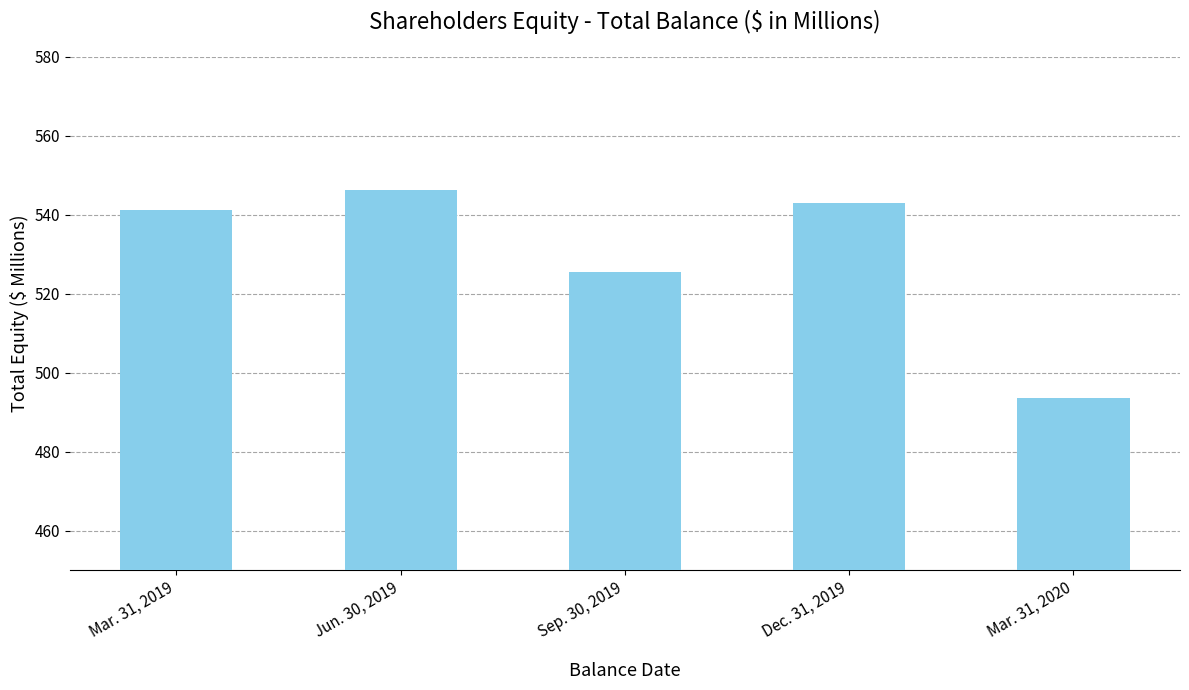

What is the average value?

529.9